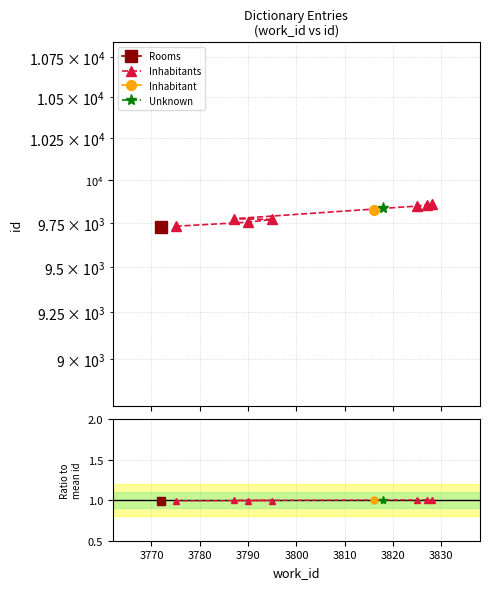

Does the chart have visible grid lines?

Yes